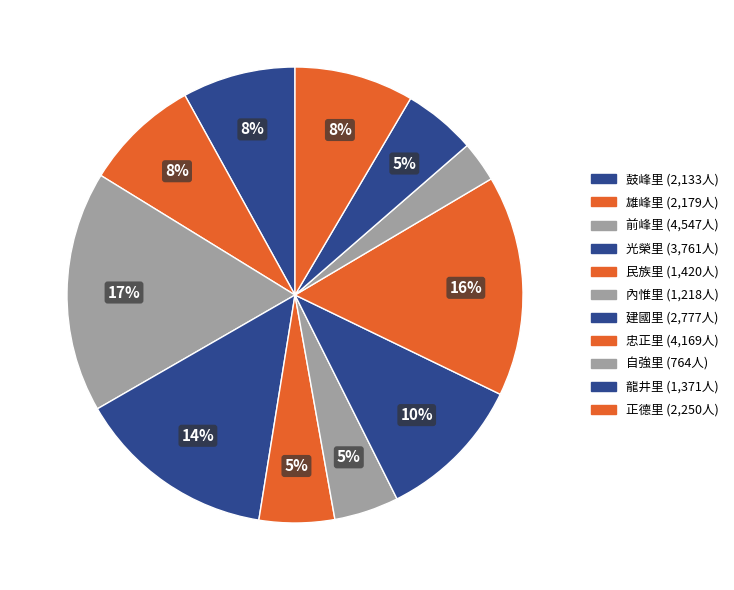

Count the number of slices in the pie.

11